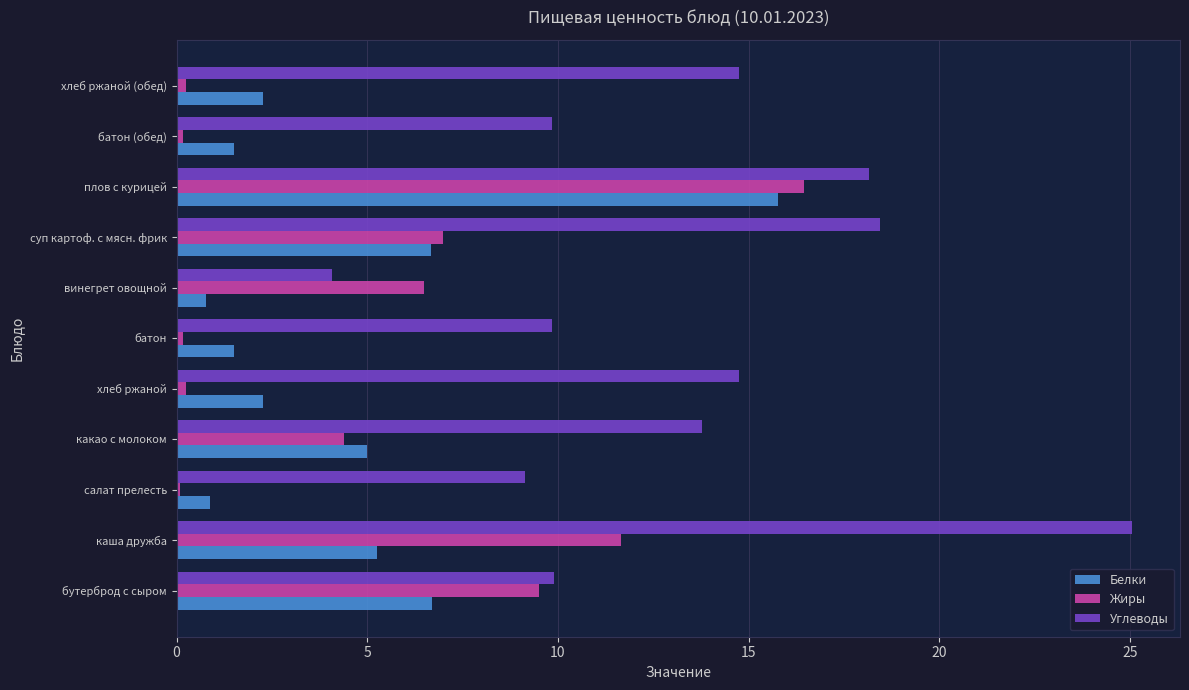

Which series has the widest spread of values?

Углеводы